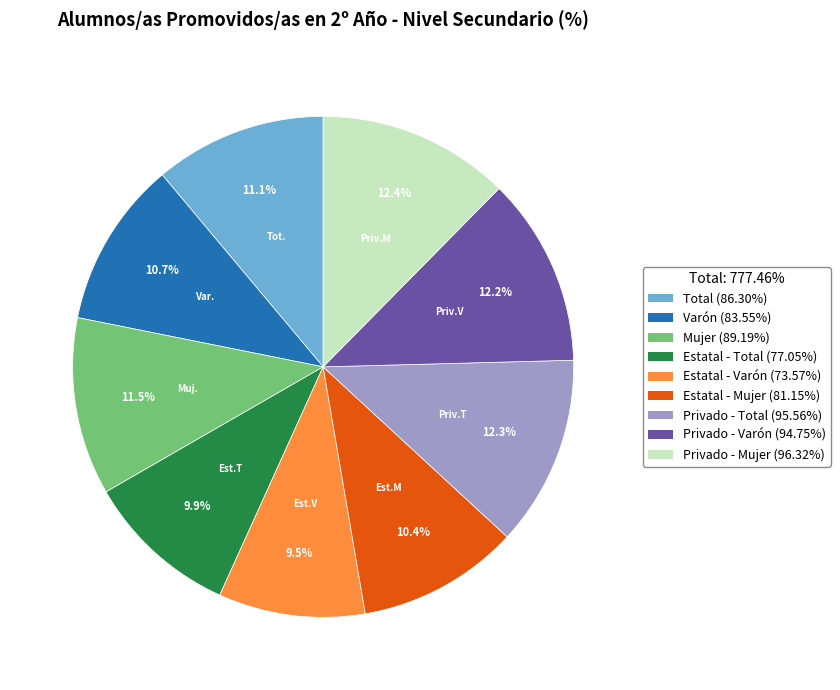

Does Estatal - Total account for over 50% of the chart?

No